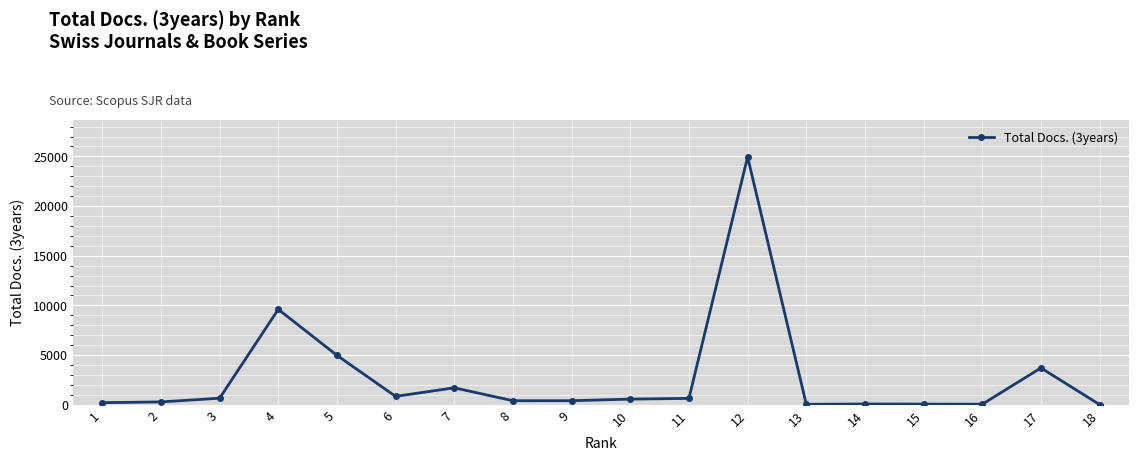

What is the change in value from 8 to 12?

+24553